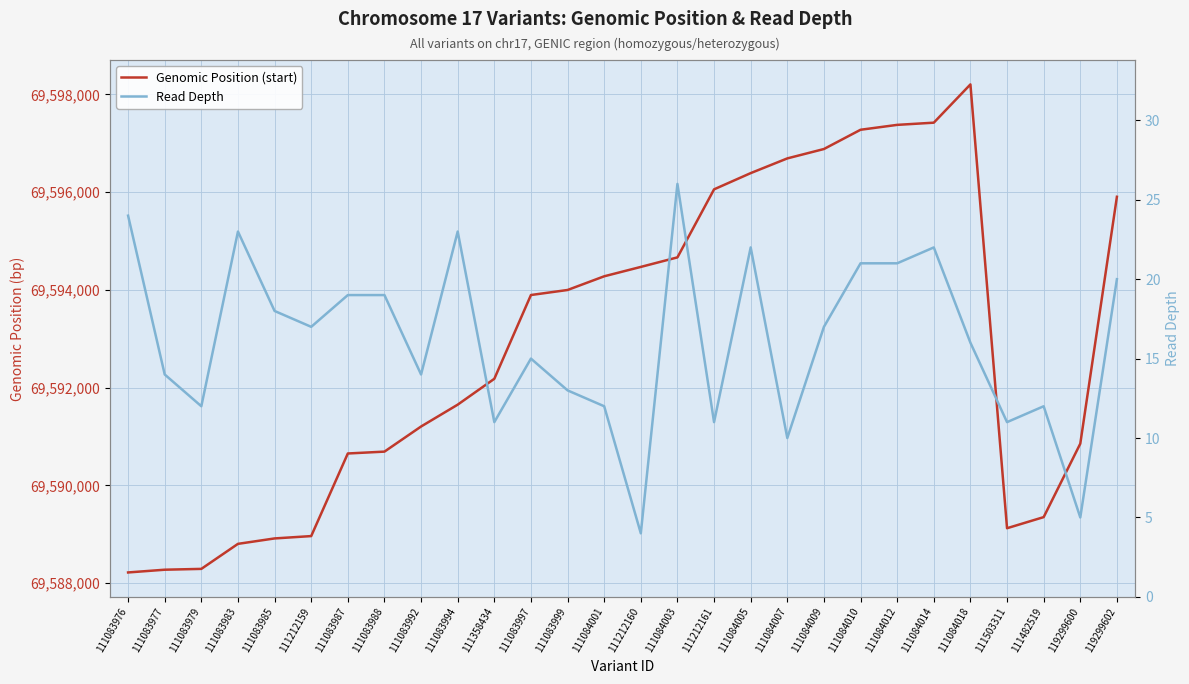

Is this an area chart (filled region under the line)?

No